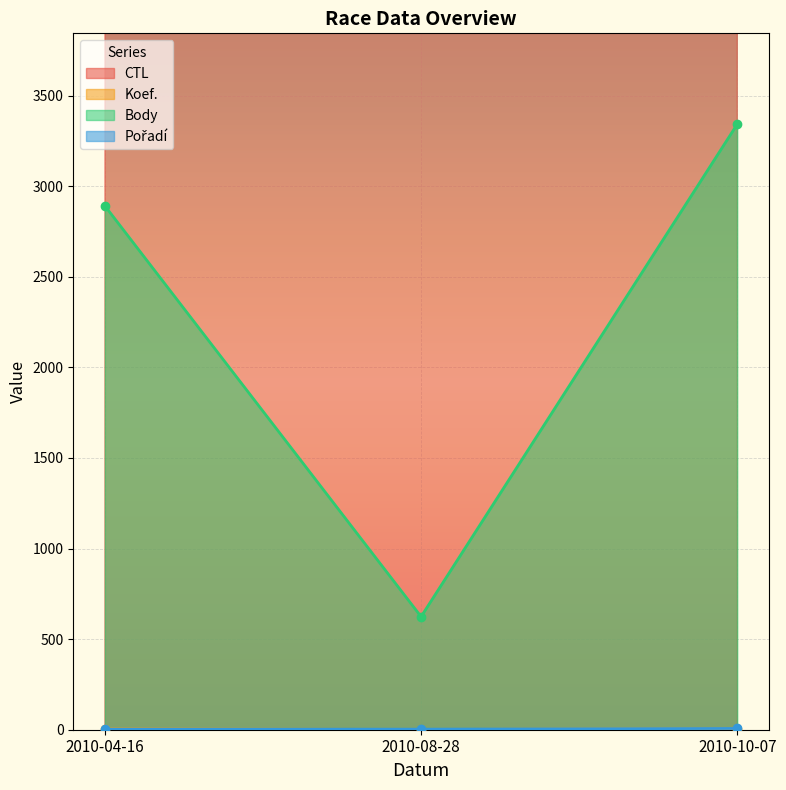

How many values in the Koef. series are below 5?

1